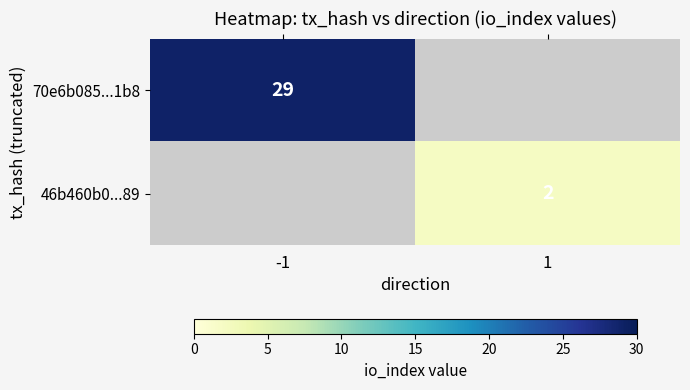

How many distinct data groups are displayed?

2